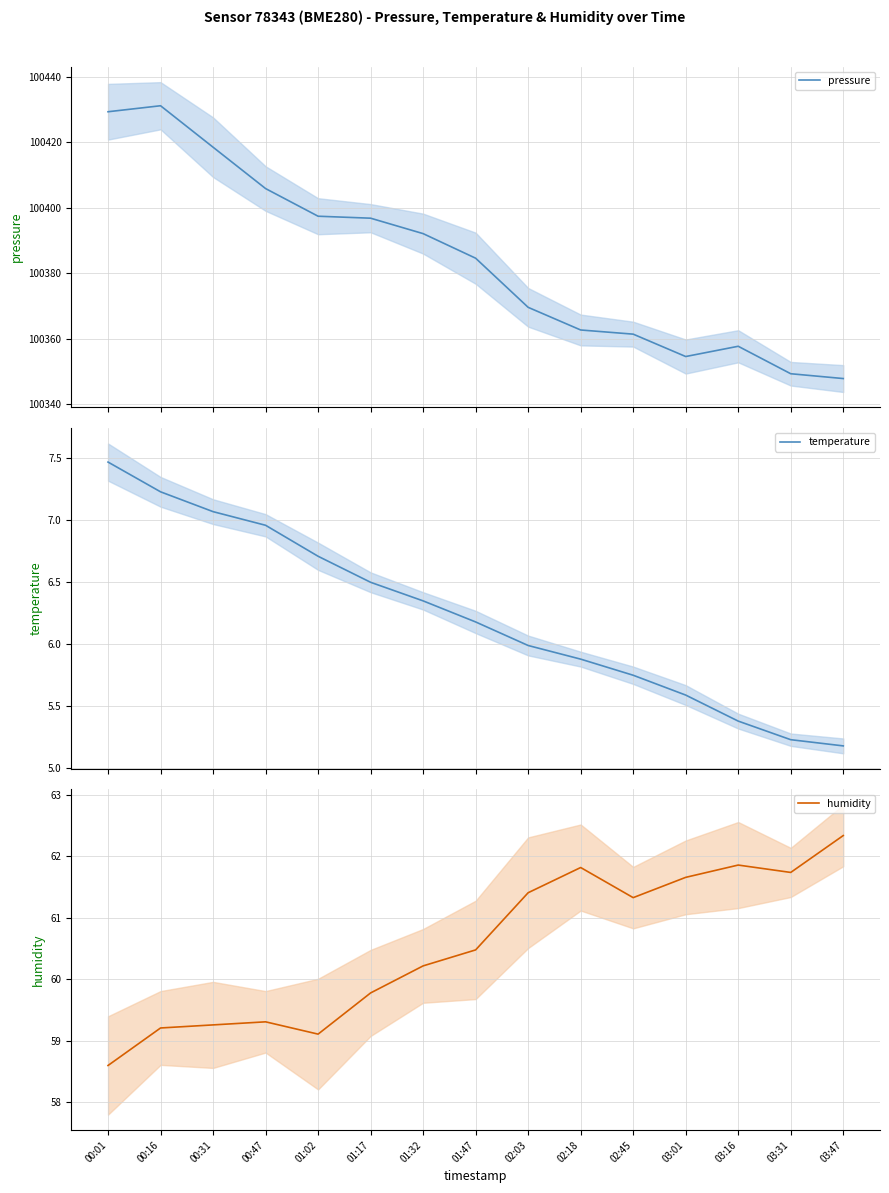

Read the humidity value at 00:16.

59.2